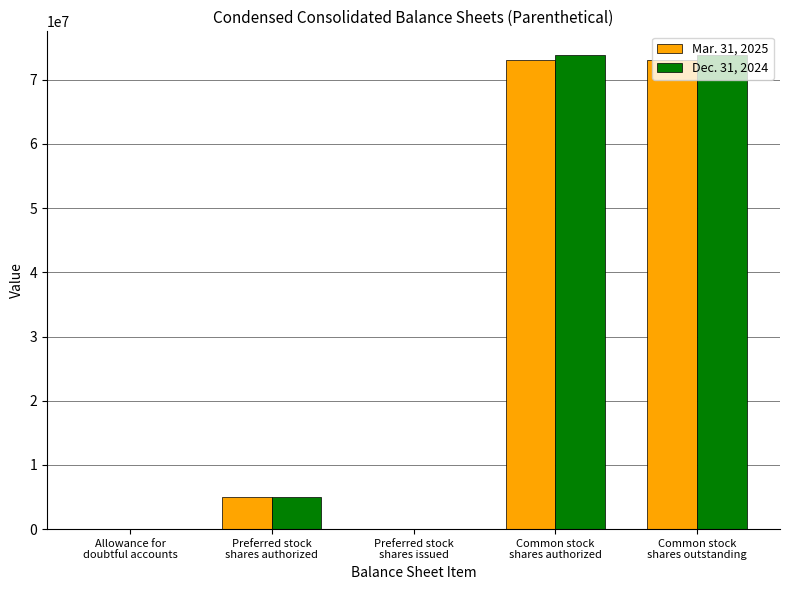

What is the value of the Dec. 31, 2024 bar at the 4th from the left?

73849000